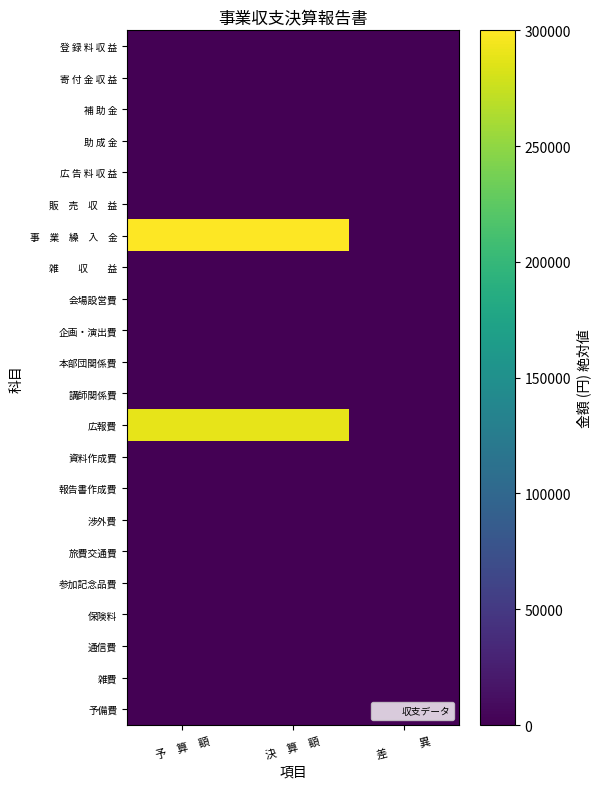

Which label corresponds to the smallest value in the chart?

予　算　額